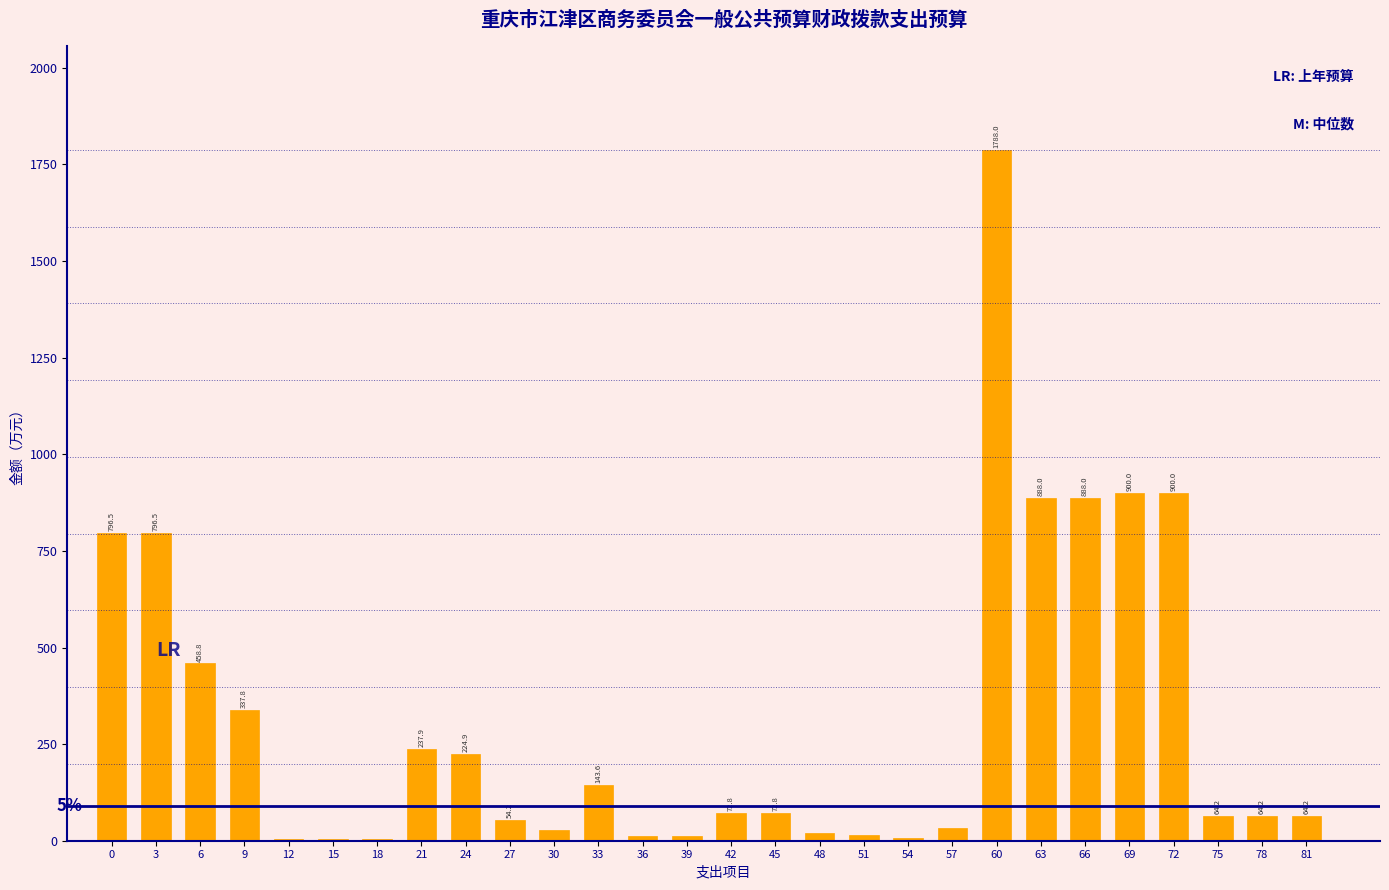

What is the maximum value shown in the chart?

1788.0